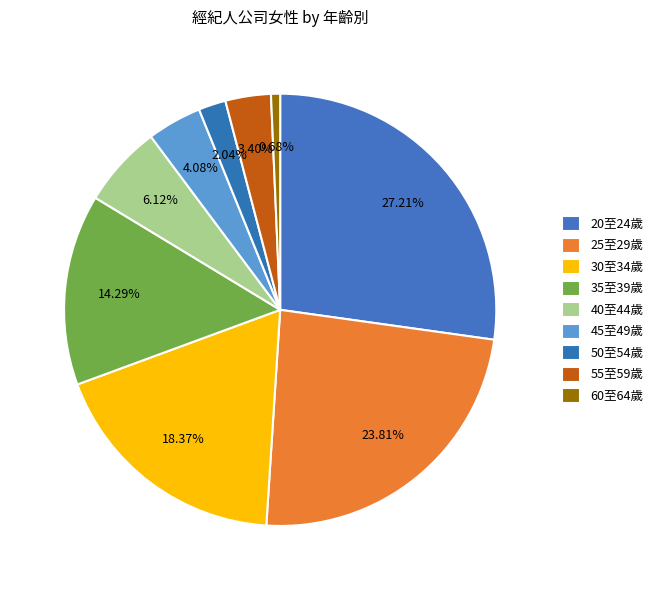

How many slices are in this pie chart?

9